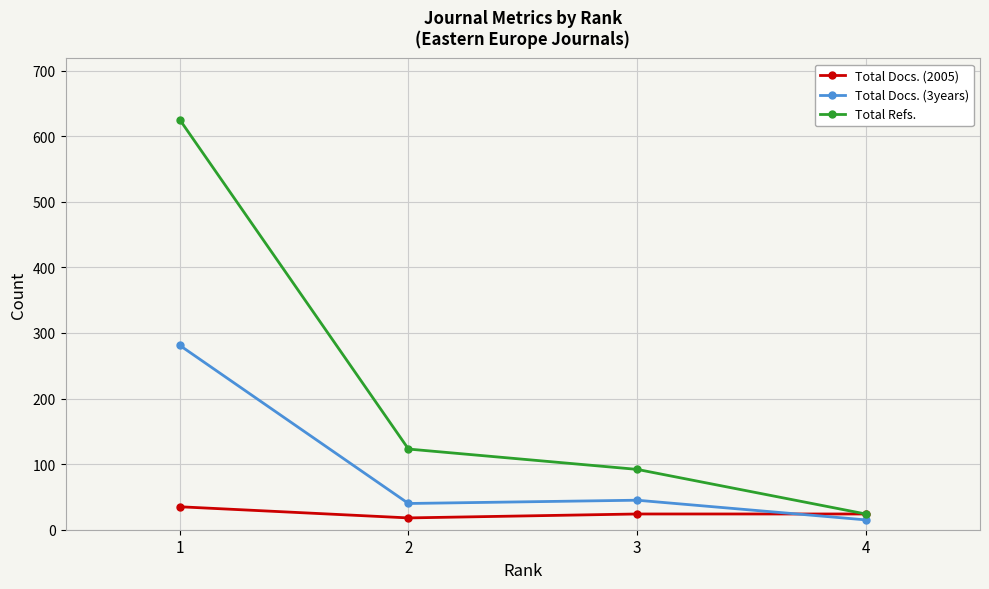

Reading left to right, transcribe all the data shown in this chart.

Total Docs. (2005): 35	18	24	24
Total Docs. (3years): 281	40	45	15
Total Refs.: 625	123	92	24